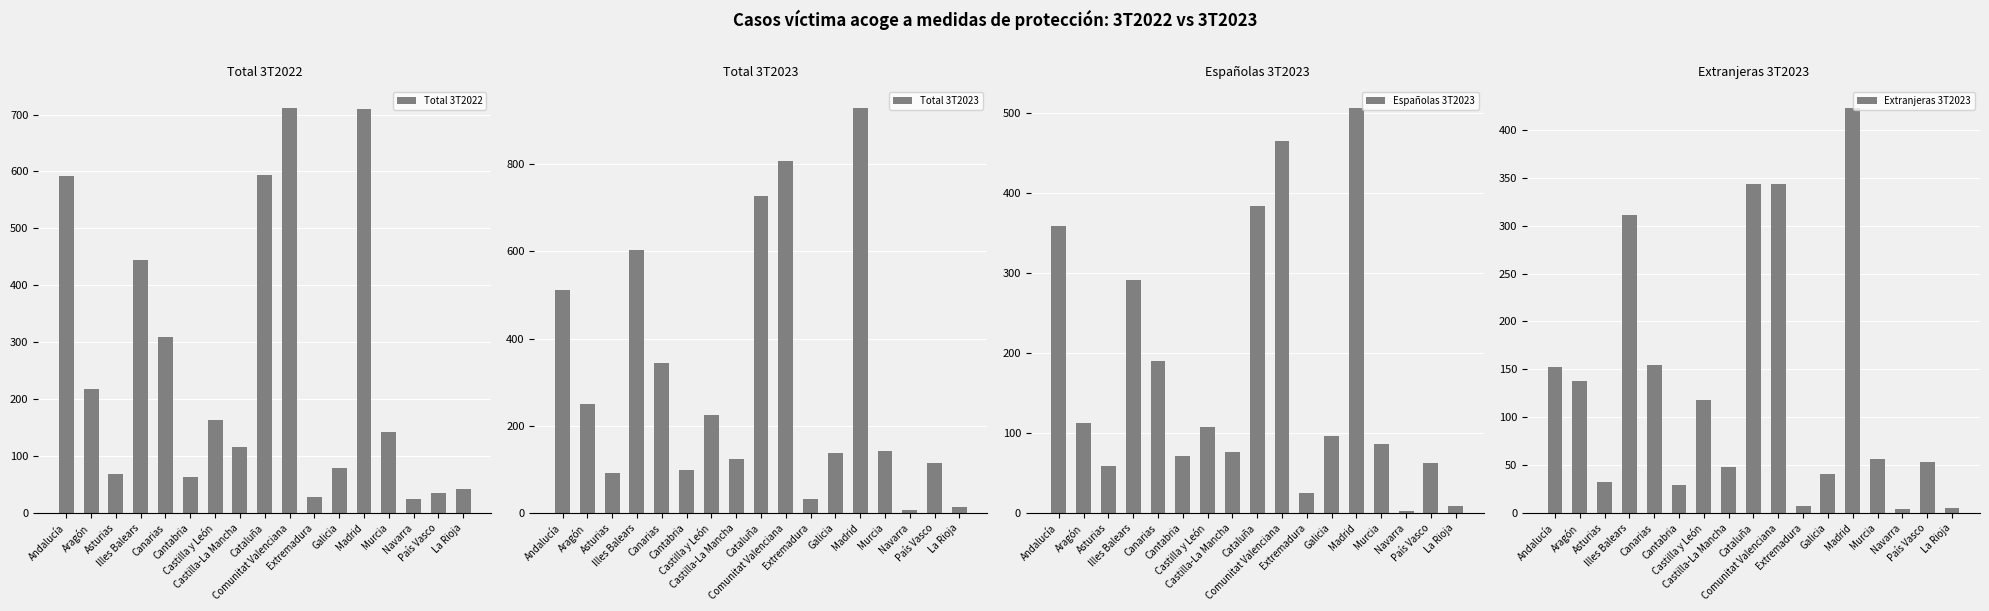

Which category has the highest value across all series?

Madrid